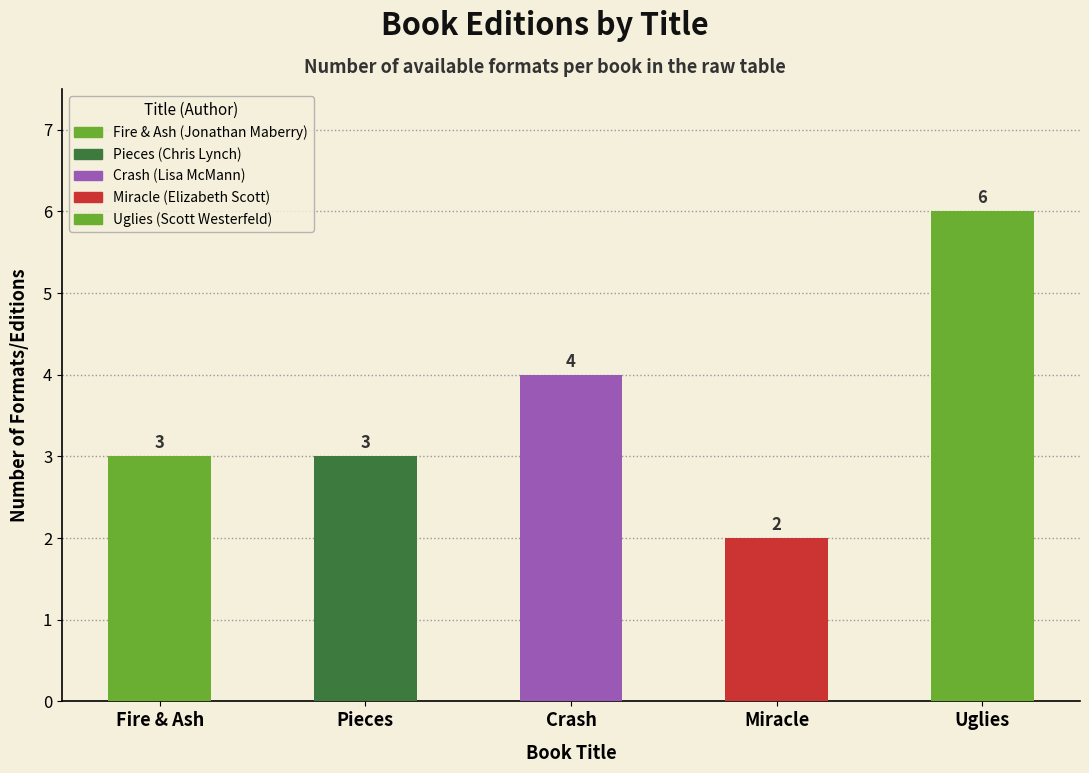

What is the difference between the maximum and minimum values?

4